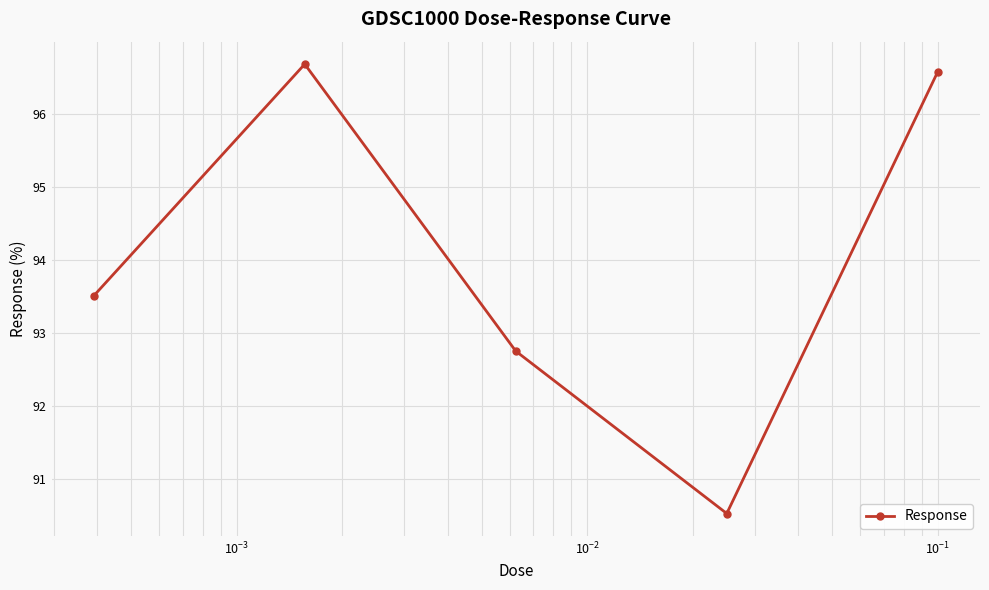

What is the sum of all values?

470.0